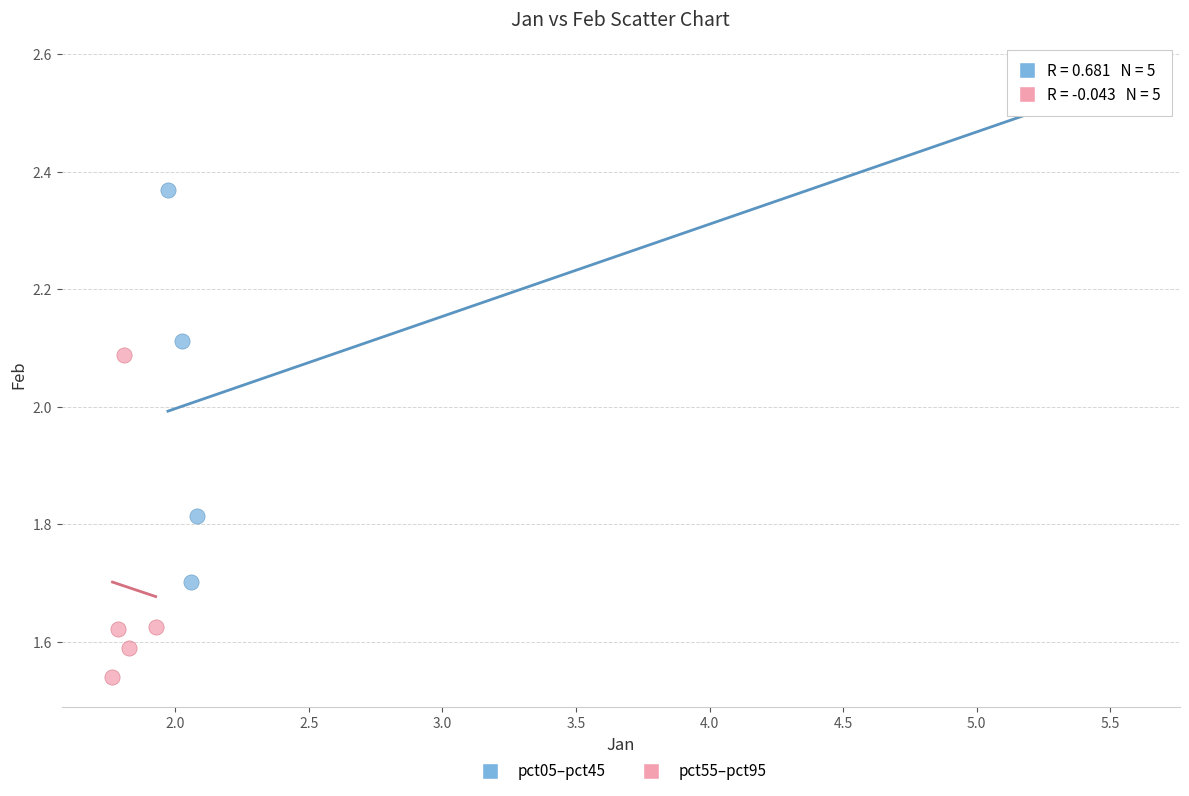

Which series reaches the minimum Y coordinate?

pct55–pct95